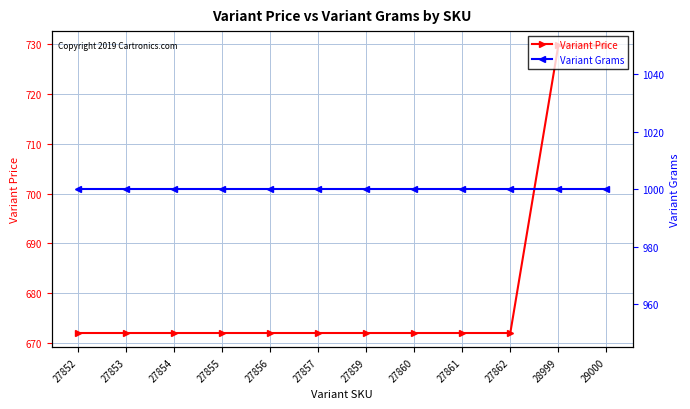

What is the spread (max minus min) of values at 27861?

328.0